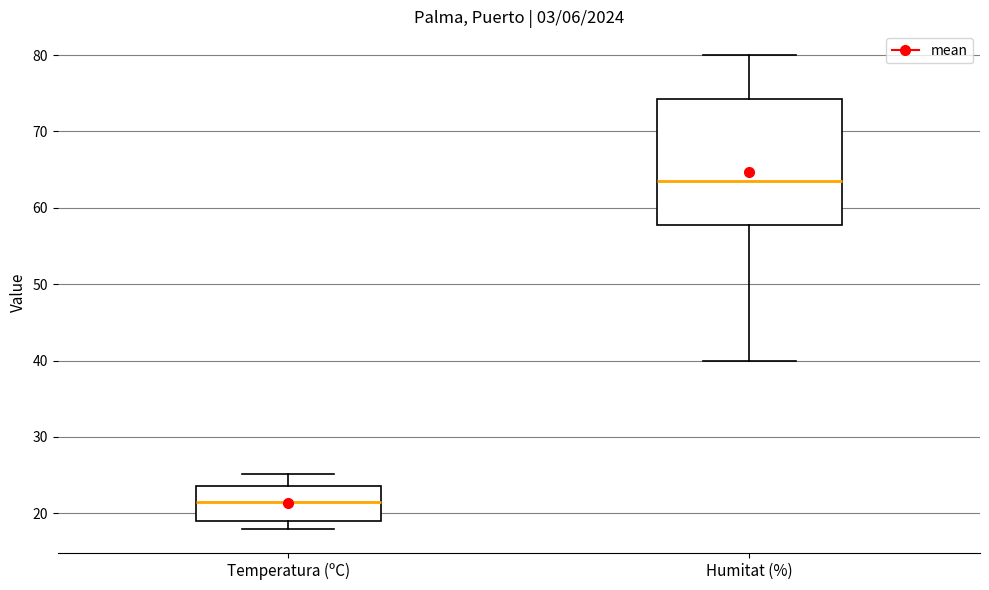

Reading left to right, read every box against the y-axis: the position of its median line, the range the box covers, and the ends of its whiskers. The values are not printed on the chart, so give them approximately, as read against the axis.

Temperatura (ºC): median 21, box 19 to 24, whiskers 18 to 25
Humitat (%): median 64, box 58 to 74, whiskers 40 to 80